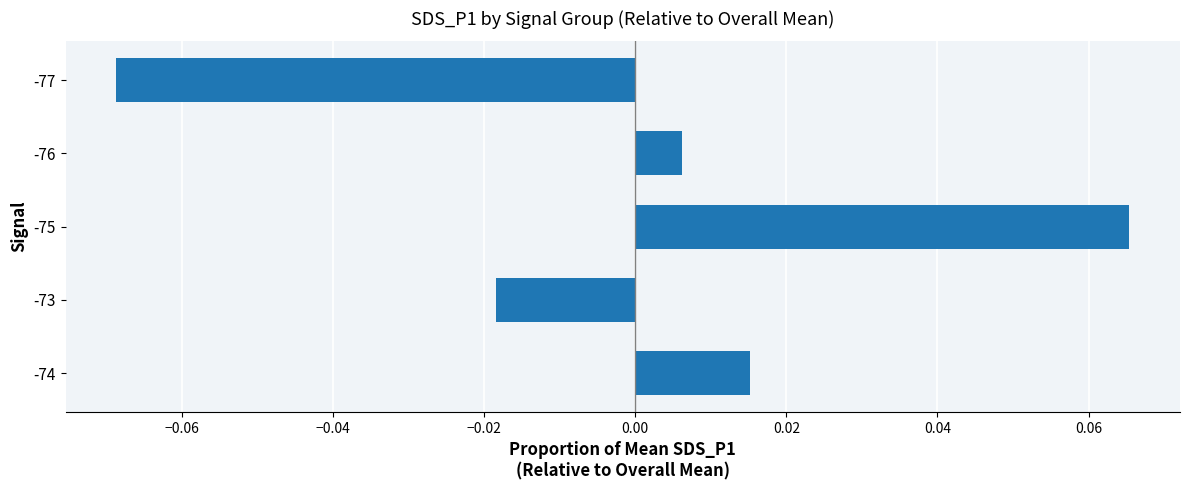

Does the chart contain stacked bars?

No